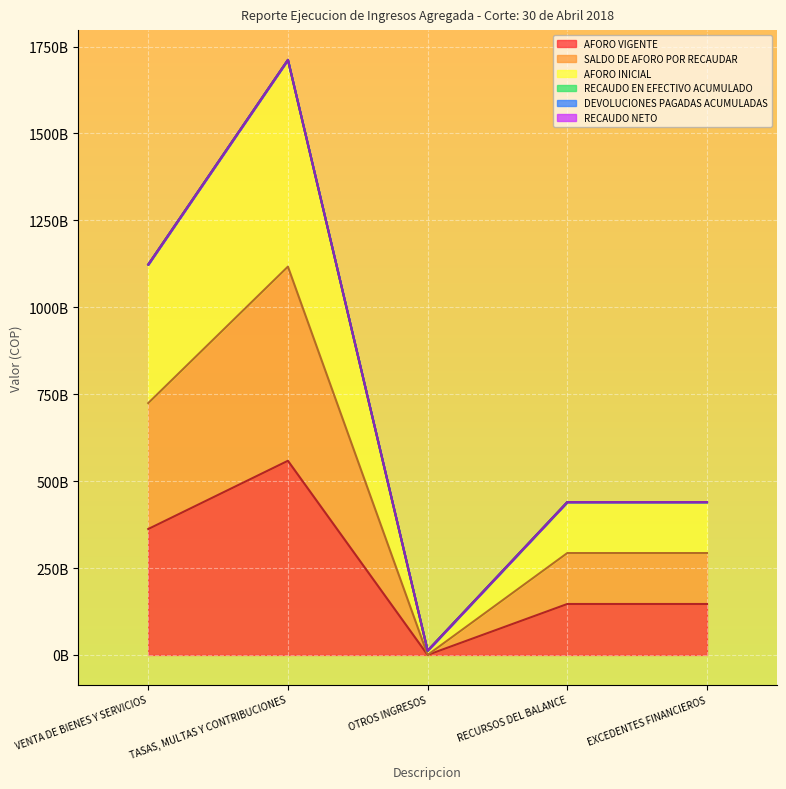

How many lines are shown in the chart?

3